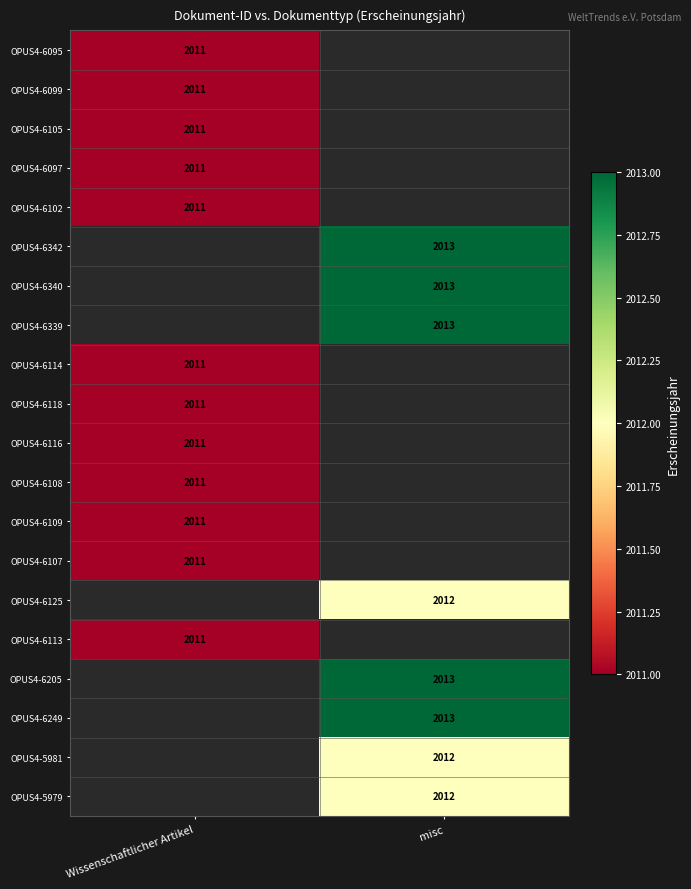

The OPUS4-6109 series shows 2011 at Wissenschaftlicher Artikel. True or false?

True